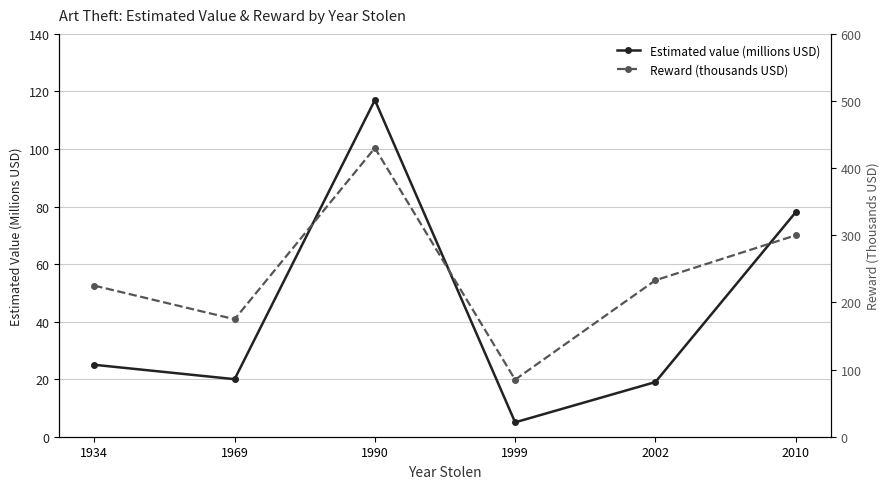

Rank the series by their average value, from lowest to highest.

Estimated value (millions USD), Reward (thousands USD)